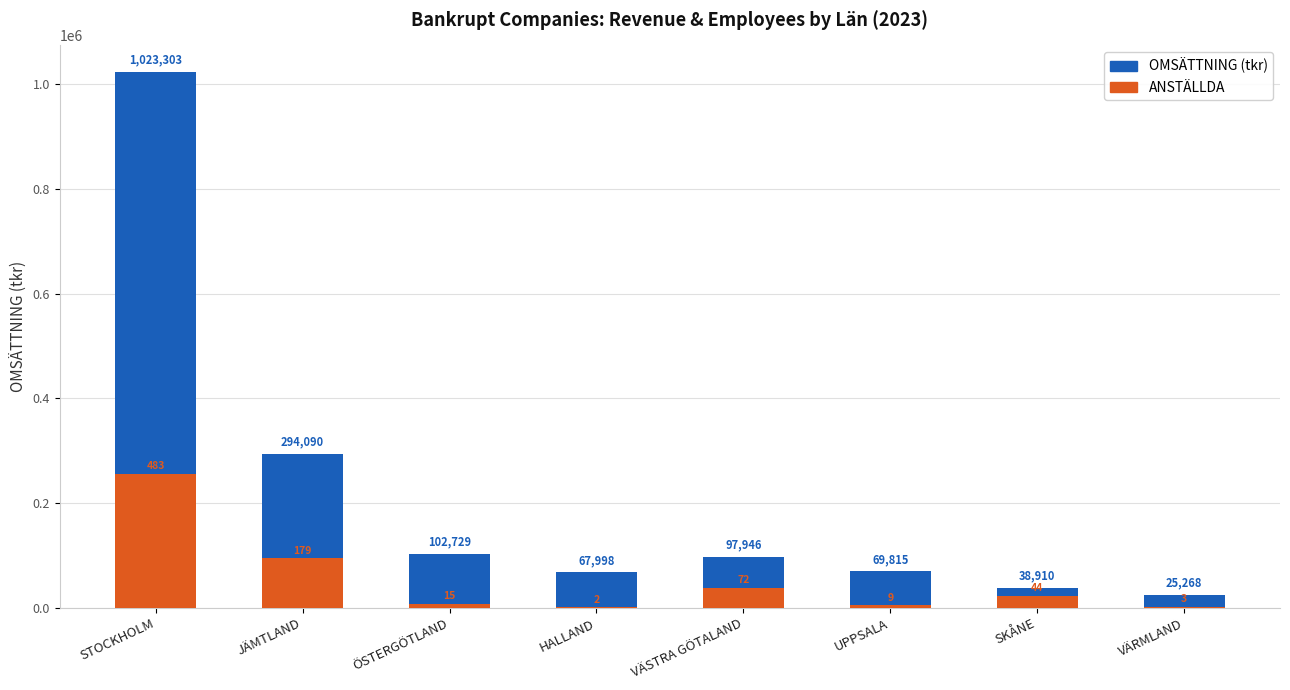

What is the value of the ANSTÄLLDA (scaled) bar at the 5th from the left?

38135.5